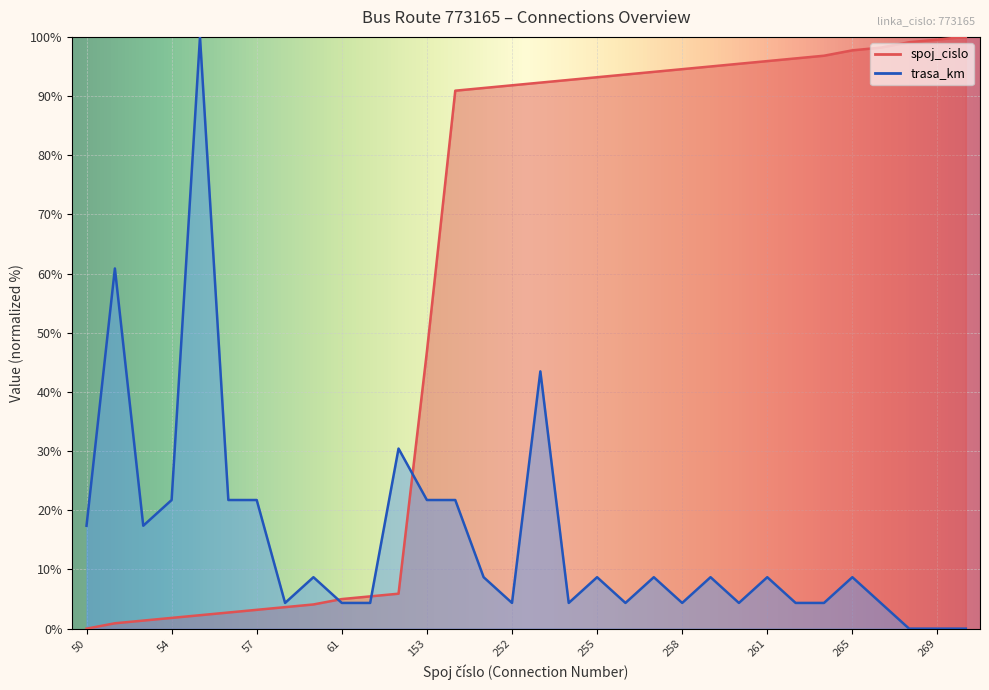

What is the difference between the trasa_km values at 53 and 262?

13.0